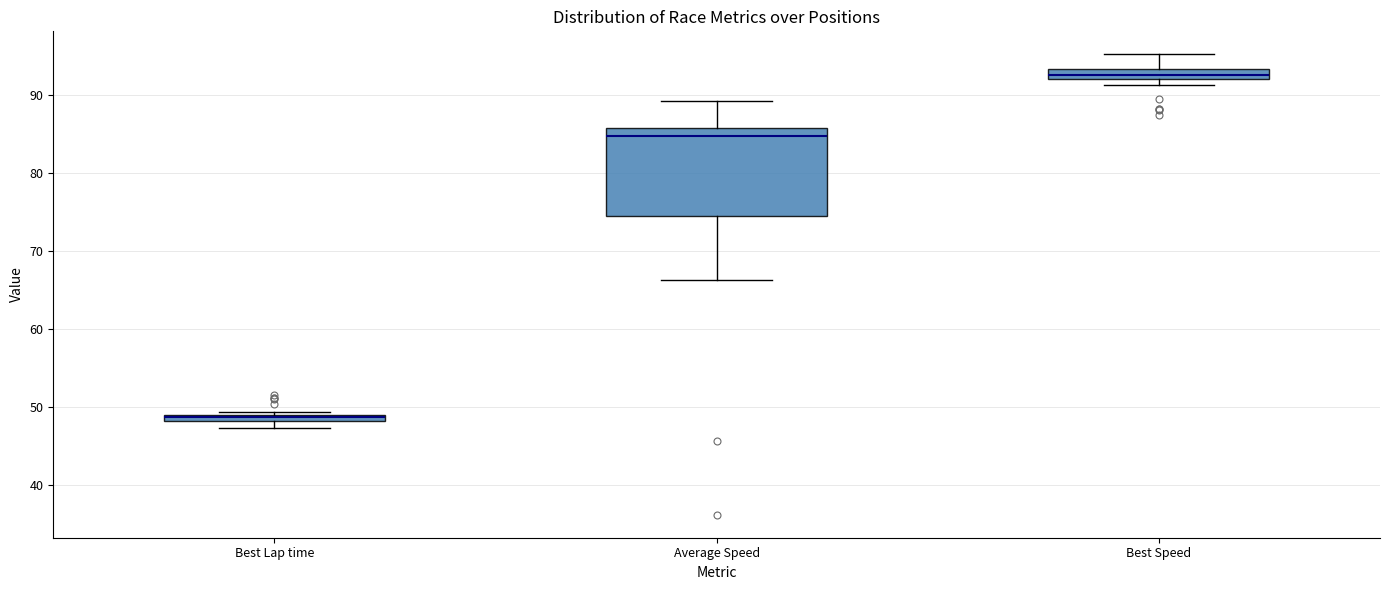

Which box has the lowest median line?

Best Lap time